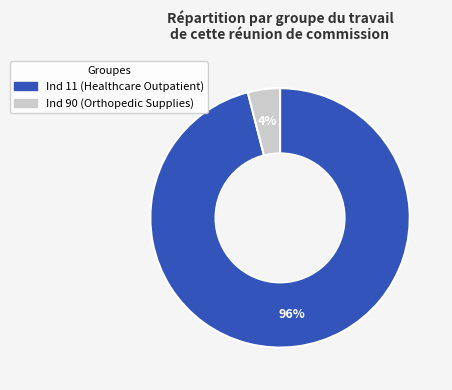

Does any single category account for the majority?

Yes